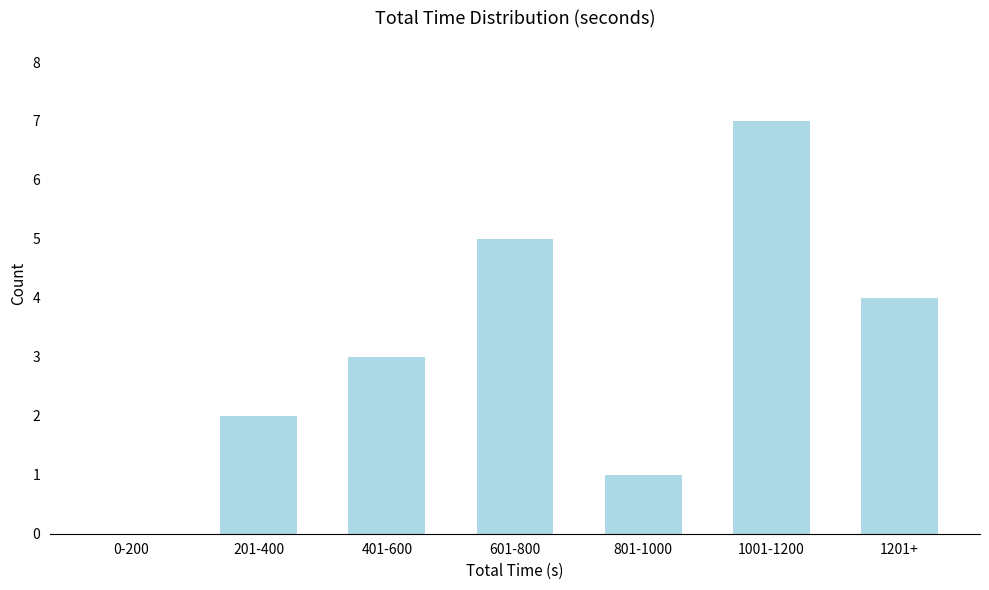

Reading left to right, transcribe all the data shown in this chart.

0-200=0	201-400=2	401-600=3	601-800=5	801-1000=1	1001-1200=7	1201+=4